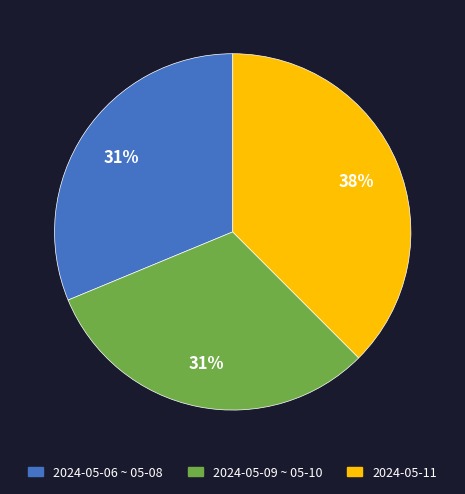

Does any single category account for the majority?

No